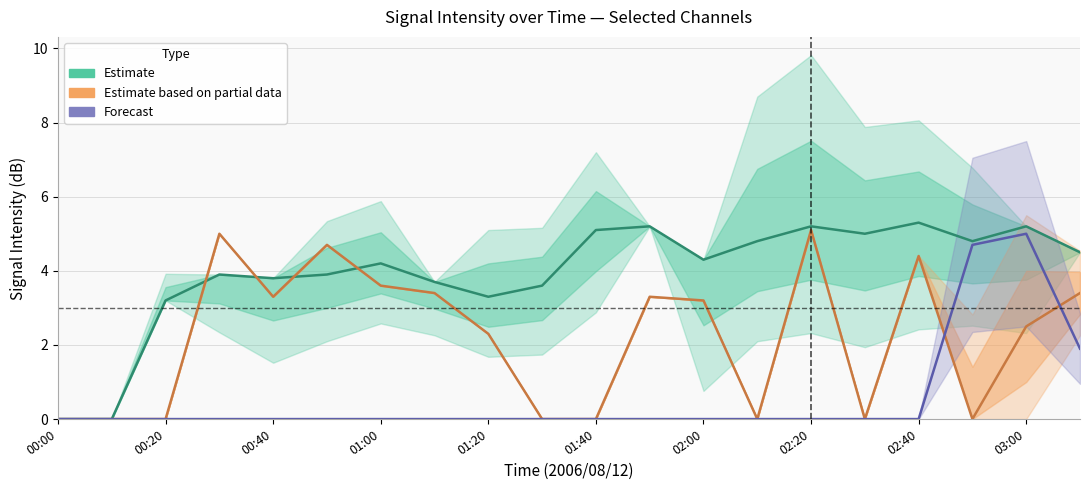

Reading left to right, what are all the values shown in this chart?

Estimate: 0.0	0.0	3.2	3.9	3.8	3.9	4.2	3.7	3.3	3.6	5.1	5.2	4.3	4.8	5.2	5.0	5.3	4.8	5.2	4.5
Estimate based on partial data: 0.0	0.0	0.0	5.0	3.3	4.7	3.6	3.4	2.3	0.0	0.0	3.3	3.2	0.0	5.1	0.0	4.4	0.0	2.5	3.4
Forecast: 0.0	0.0	0.0	0.0	0.0	0.0	0.0	0.0	0.0	0.0	0.0	0.0	0.0	0.0	0.0	0.0	0.0	4.7	5.0	1.9